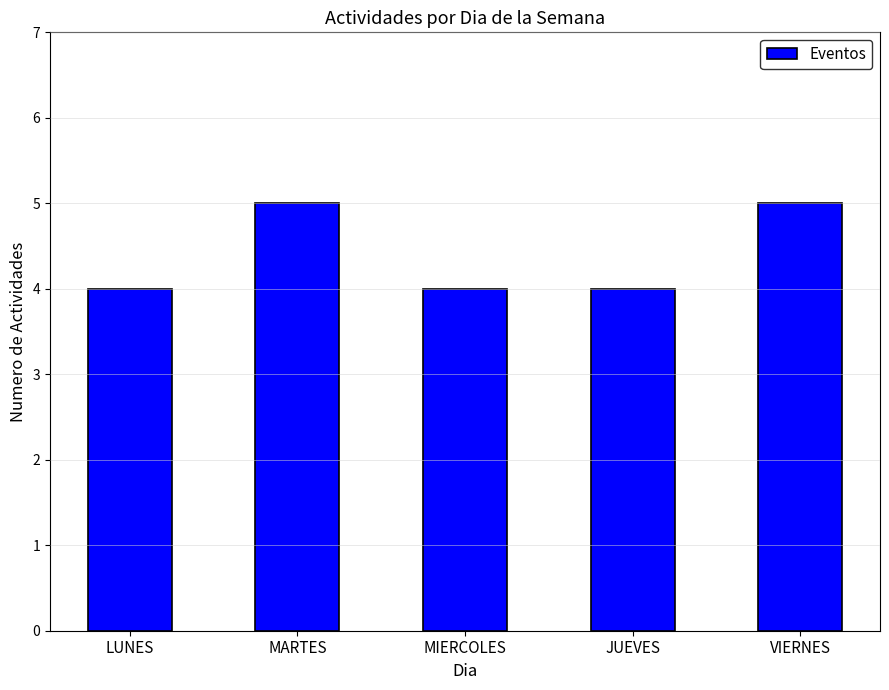

What is the value of the 2nd bar from the left?

5